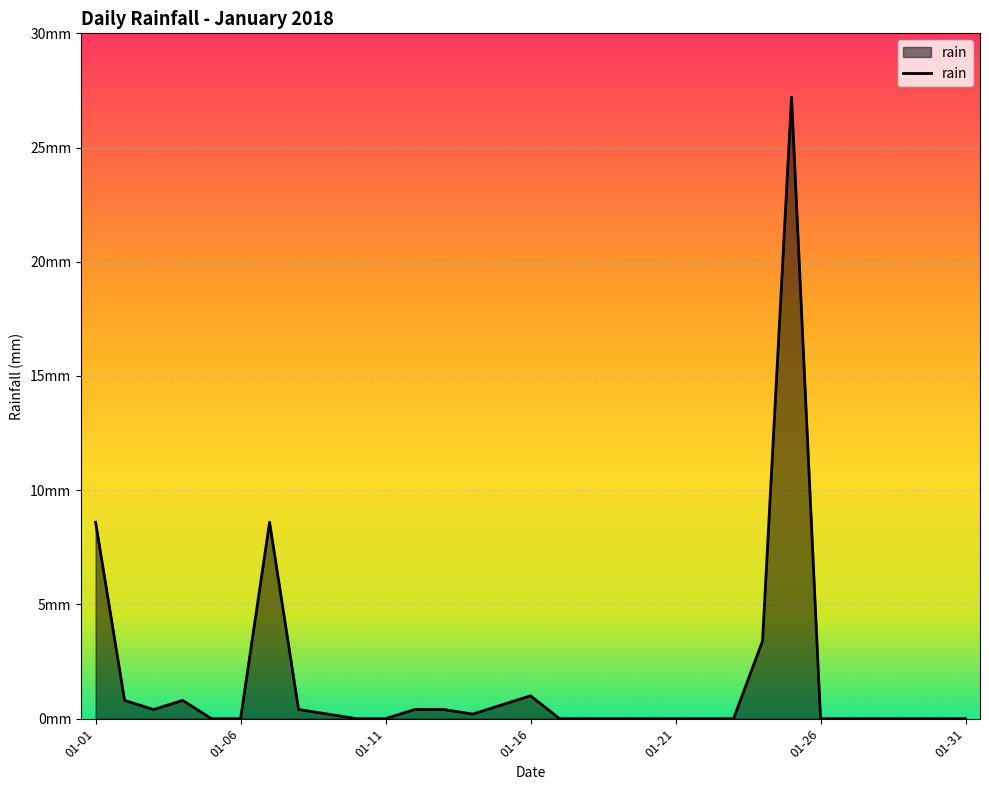

Does the chart have visible grid lines?

Yes